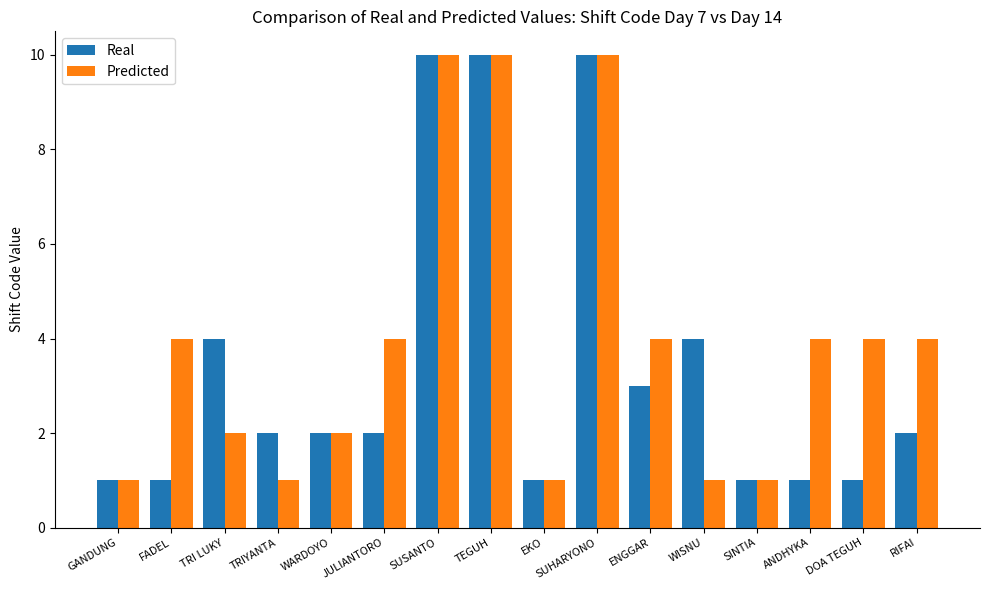

Rank the series by their average value, from highest to lowest.

Predicted, Real